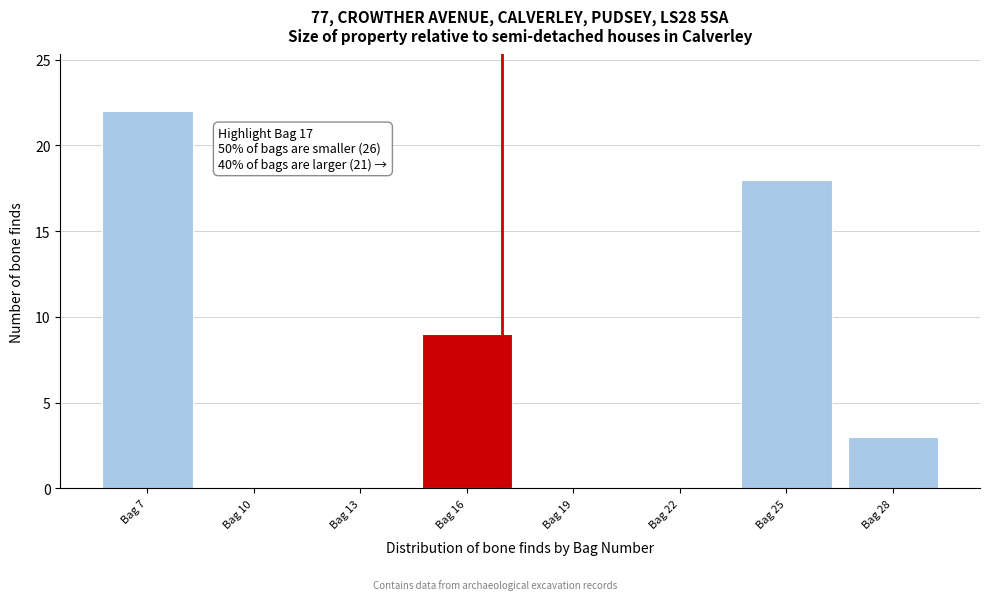

Over which range of the x-axis is the bar tallest?

5.5 to 8.5